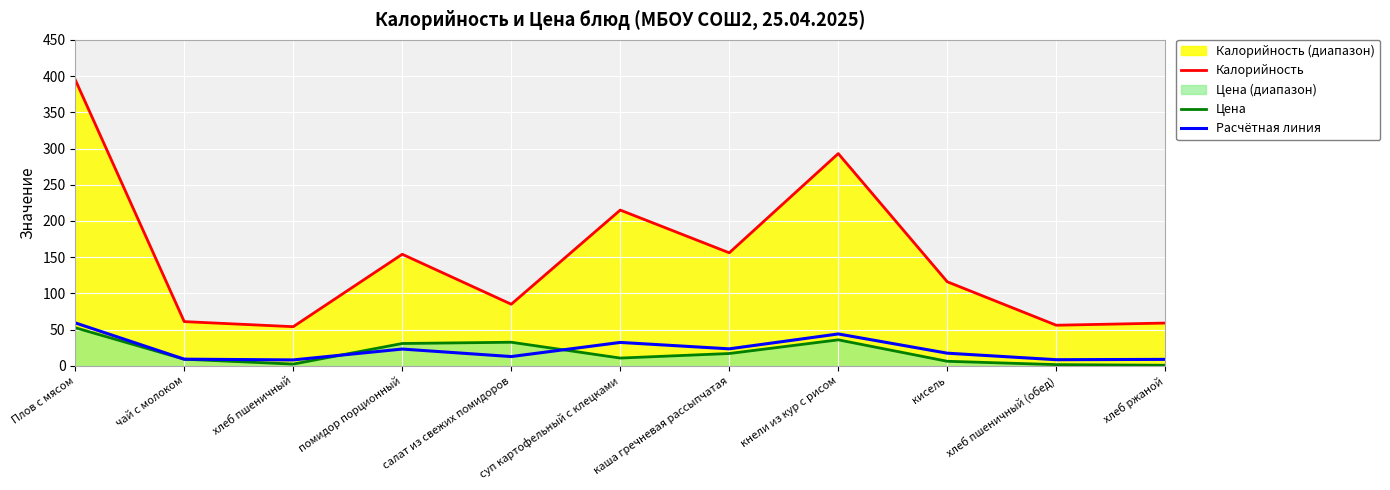

What is the label of the 7th point from the left?

каша гречневая рассыпчатая